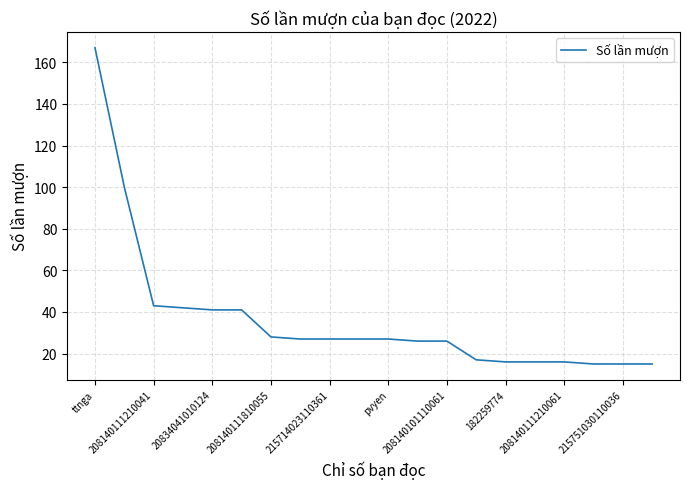

What is the smallest value displayed?

15